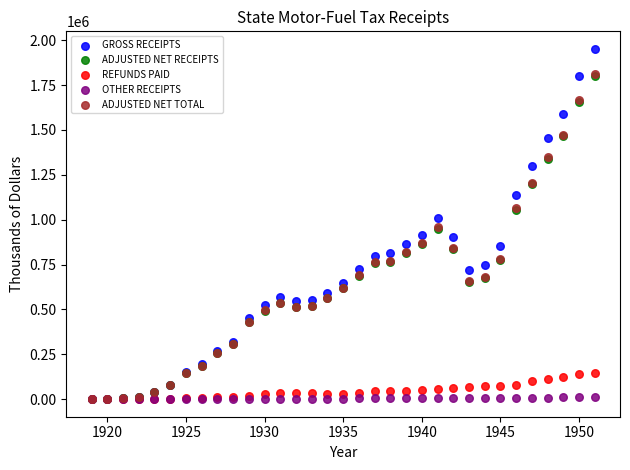

What are all the series names shown in the legend?

GROSS RECEIPTS, ADJUSTED NET RECEIPTS, REFUNDS PAID, OTHER RECEIPTS, ADJUSTED NET TOTAL